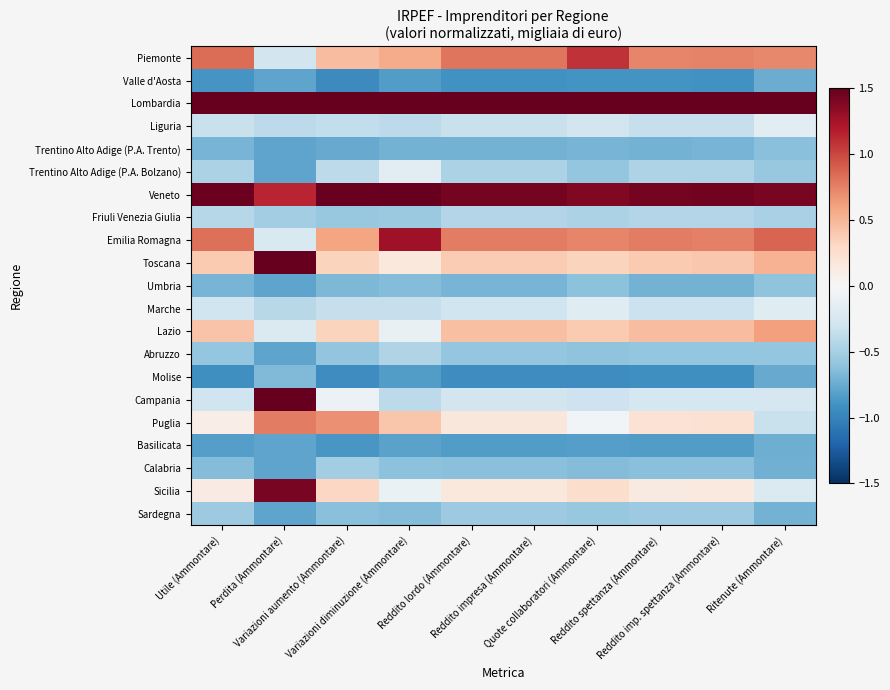

What is the difference between the highest and lowest values at Utile (Ammontare)?

4.4